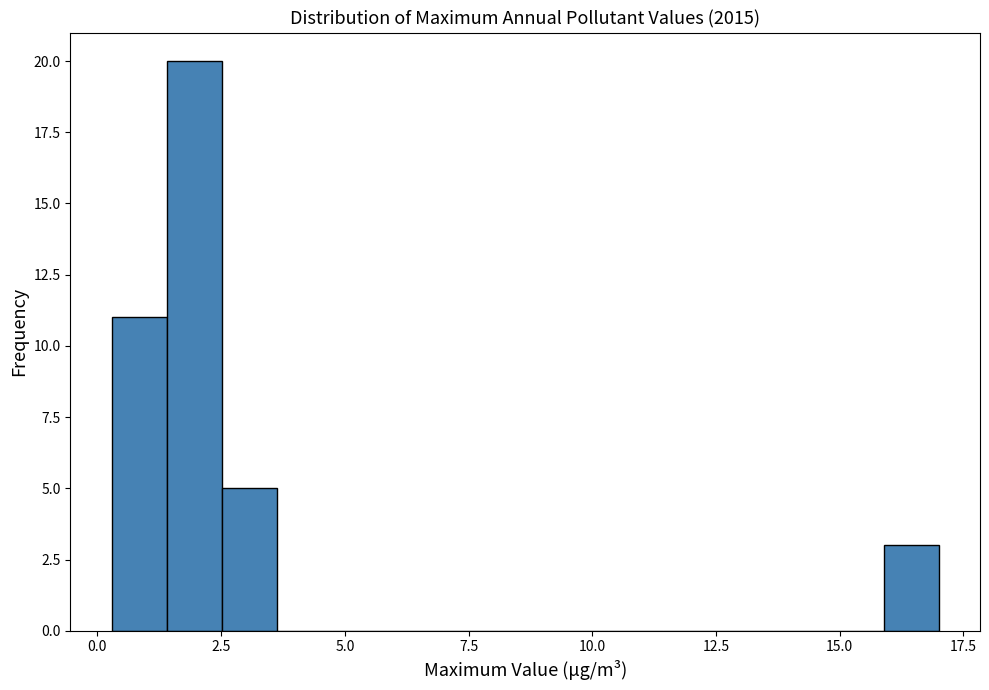

Around what value on the x-axis is the tallest bar? Give the approximate position of its centre, as read against the axis.

2.0